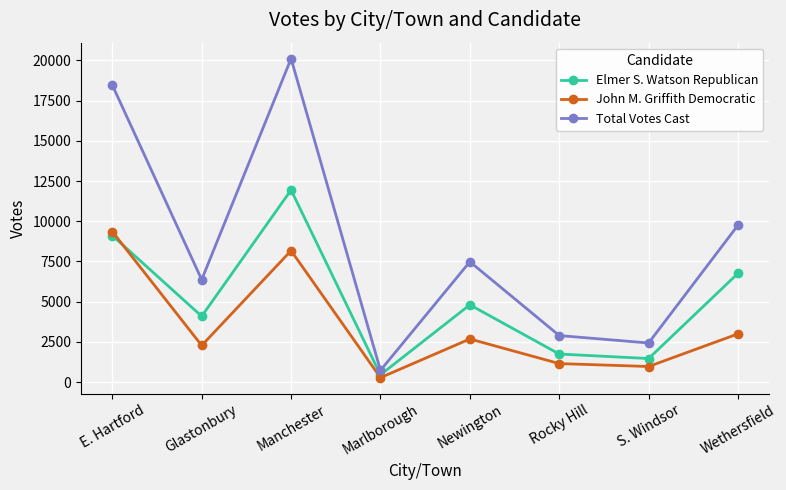

What is the total value across all series at Wethersfield?

19516